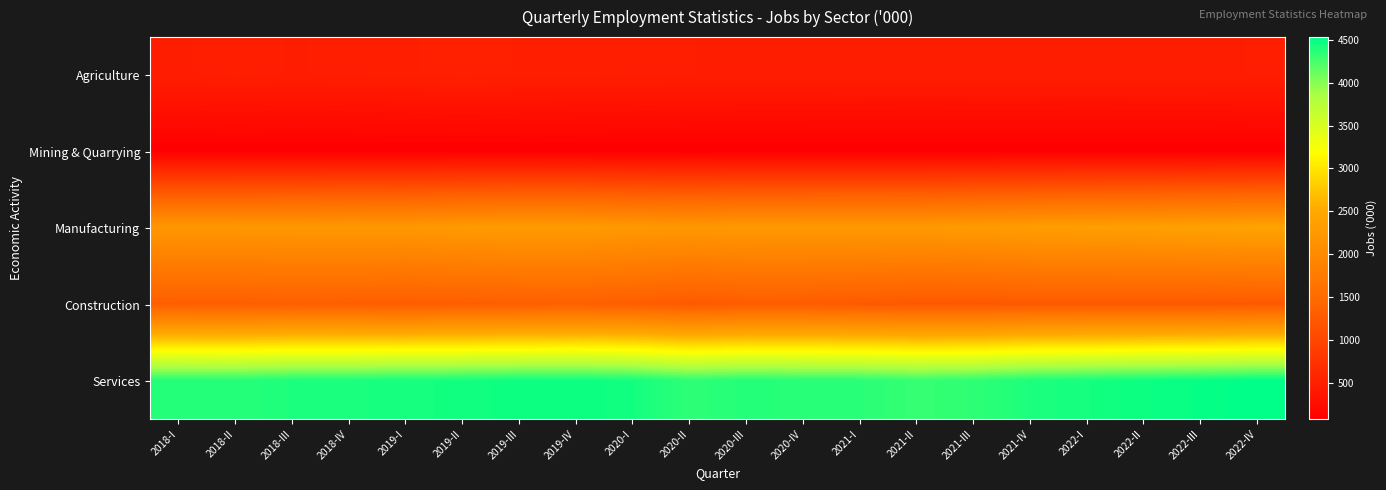

Reading left to right, transcribe all the data shown in this chart.

Agriculture: 2018-I=474.5	2018-II=486.6	2018-III=476.4	2018-IV=481.5	2019-I=491.9	2019-II=505.2	2019-III=493.8	2019-IV=487.0	2020-I=483.4	2020-II=478.2	2020-III=473.8	2020-IV=472.6	2021-I=467.6	2021-II=465.5	2021-III=468.1	2021-IV=468.4	2022-I=466.8	2022-II=468.9	2022-III=470.0	2022-IV=479.8
Mining & Quarrying: 2018-I=81.9	2018-II=82.0	2018-III=82.0	2018-IV=82.0	2019-I=82.2	2019-II=84.1	2019-III=81.3	2019-IV=82.5	2020-I=80.1	2020-II=79.0	2020-III=79.5	2020-IV=79.4	2021-I=79.5	2021-II=78.8	2021-III=78.3	2021-IV=77.9	2022-I=77.6	2022-II=77.6	2022-III=78.4	2022-IV=79.5
Manufacturing: 2018-I=2216.0	2018-II=2218.7	2018-III=2231.5	2018-IV=2244.6	2019-I=2240.4	2019-II=2269.6	2019-III=2285.7	2019-IV=2283.7	2020-I=2251.2	2020-II=2232.2	2020-III=2253.6	2020-IV=2257.0	2021-I=2260.4	2021-II=2258.6	2021-III=2286.2	2021-IV=2321.3	2022-I=2343.5	2022-II=2358.2	2022-III=2390.5	2022-IV=2414.1
Construction: 2018-I=1315.2	2018-II=1312.4	2018-III=1328.8	2018-IV=1312.9	2019-I=1297.4	2019-II=1309.9	2019-III=1319.1	2019-IV=1331.1	2020-I=1304.5	2020-II=1250.8	2020-III=1283.0	2020-IV=1280.1	2021-I=1255.4	2021-II=1236.7	2021-III=1231.1	2021-IV=1249.2	2022-I=1241.9	2022-II=1238.4	2022-III=1237.1	2022-IV=1250.8
Services: 2018-I=4380.2	2018-II=4374.4	2018-III=4411.4	2018-IV=4421.2	2019-I=4437.4	2019-II=4450.5	2019-III=4471.7	2019-IV=4477.1	2020-I=4447.4	2020-II=4343.2	2020-III=4382.1	2020-IV=4368.0	2021-I=4360.6	2021-II=4312.1	2021-III=4341.9	2021-IV=4413.9	2022-I=4442.2	2022-II=4475.7	2022-III=4499.4	2022-IV=4530.7